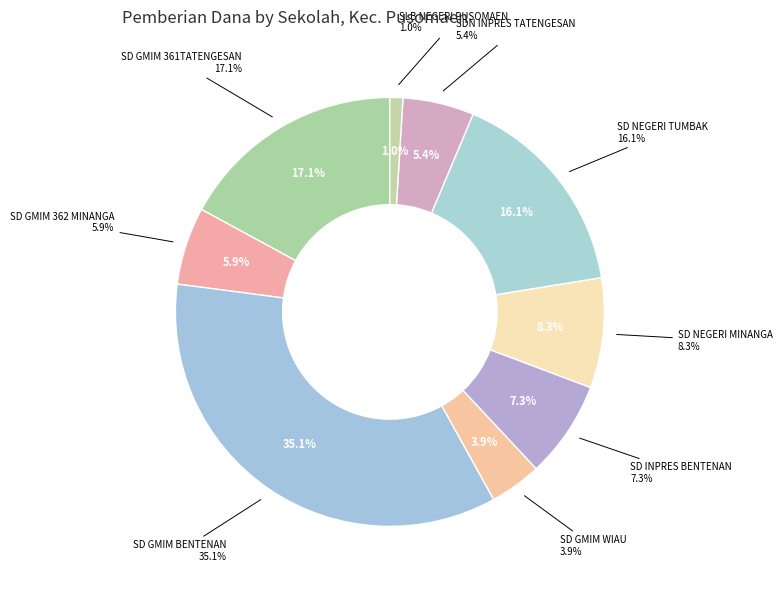

Count the number of slices in the pie.

9